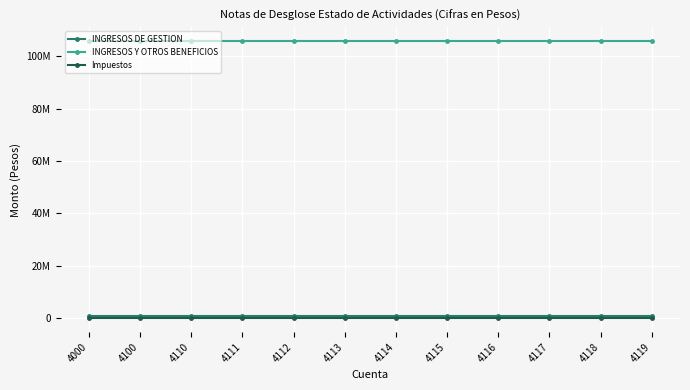

Does the chart have visible grid lines?

Yes